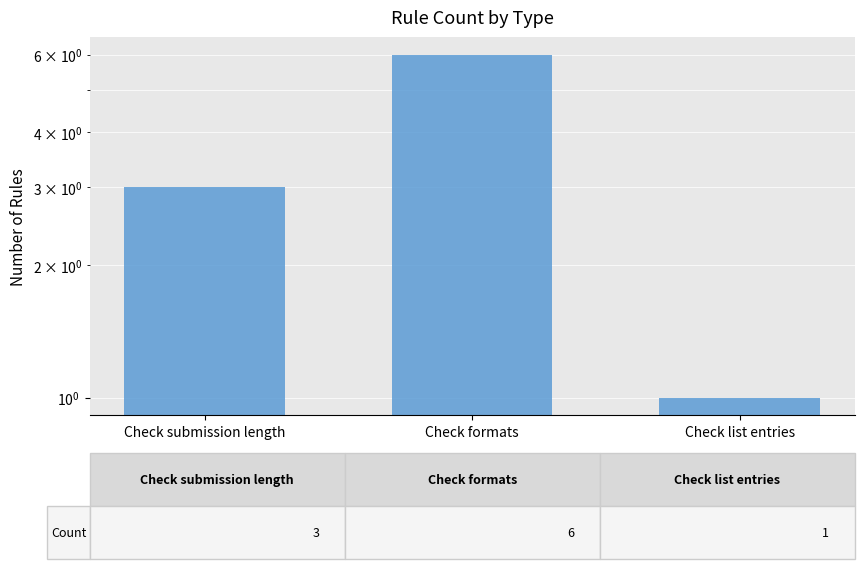

Where is the data nearest to the value 3?

Check submission length